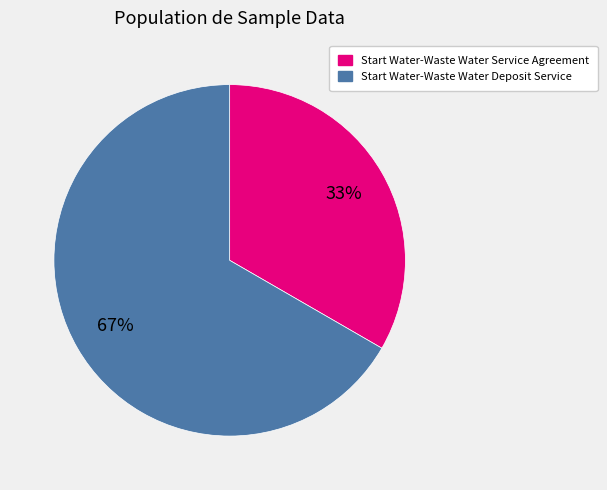

To the nearest percent, what portion does Start Water-Waste Water Service Agreement represent?

33%